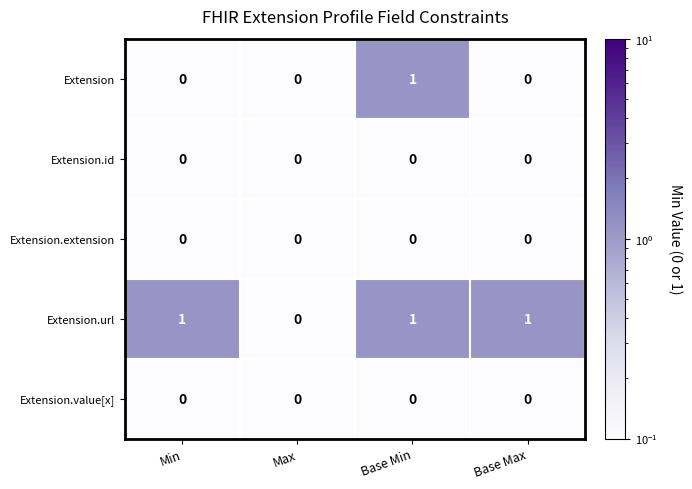

Reading left to right, what are all the values shown in this chart?

Extension: Min=0	Max=0	Base Min=1	Base Max=0
Extension.id: Min=0	Max=0	Base Min=0	Base Max=0
Extension.extension: Min=0	Max=0	Base Min=0	Base Max=0
Extension.url: Min=1	Max=0	Base Min=1	Base Max=1
Extension.value[x]: Min=0	Max=0	Base Min=0	Base Max=0